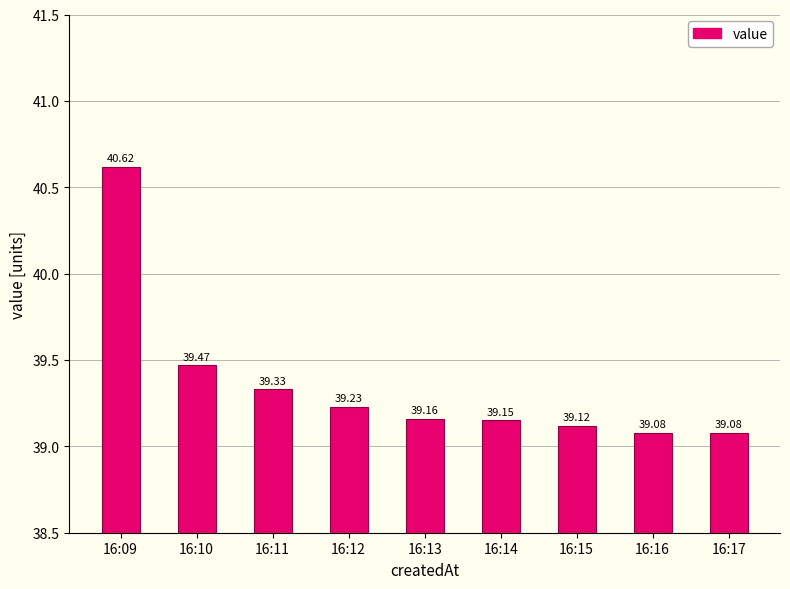

What is the value of the 4th bar from the left?

39.2